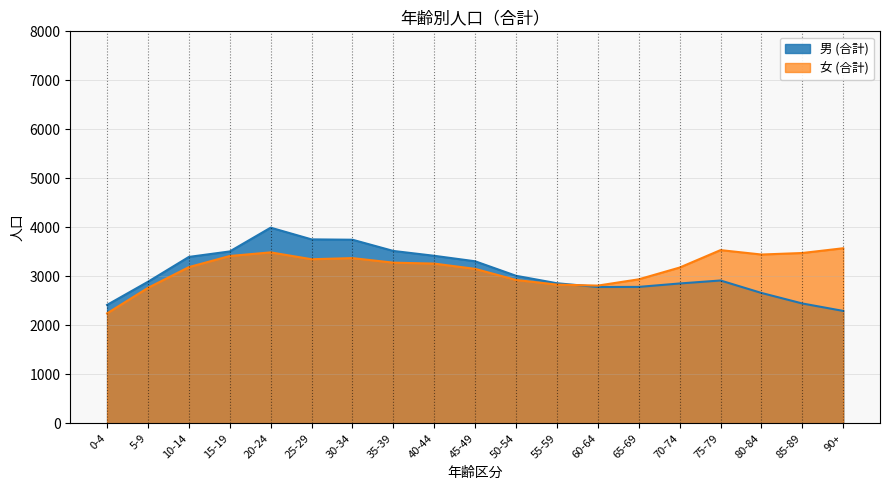

What is the total value across all series at 15-19?

6923